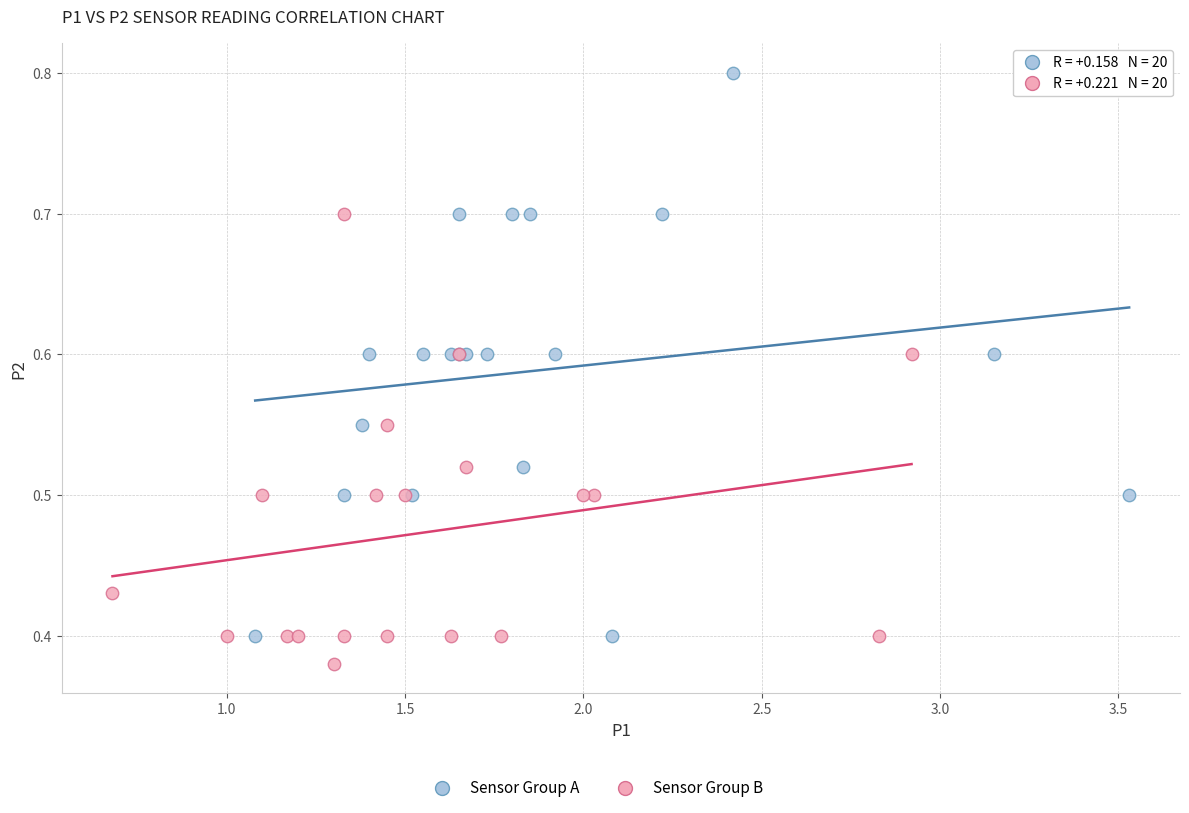

Which series reaches the maximum Y coordinate?

Sensor Group A